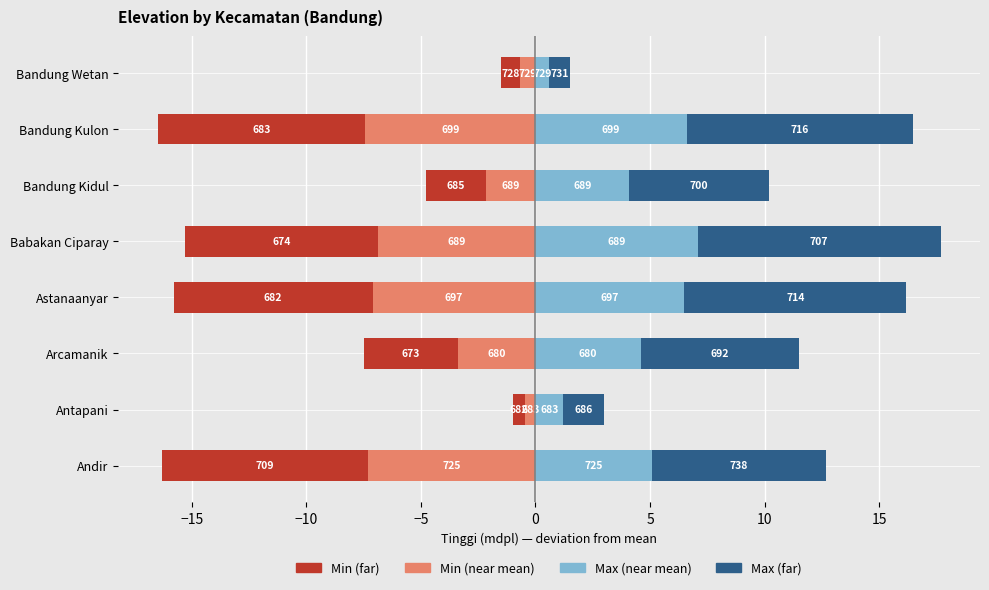

Which series changed the most between Andir and Arcamanik?

Min range (outer)